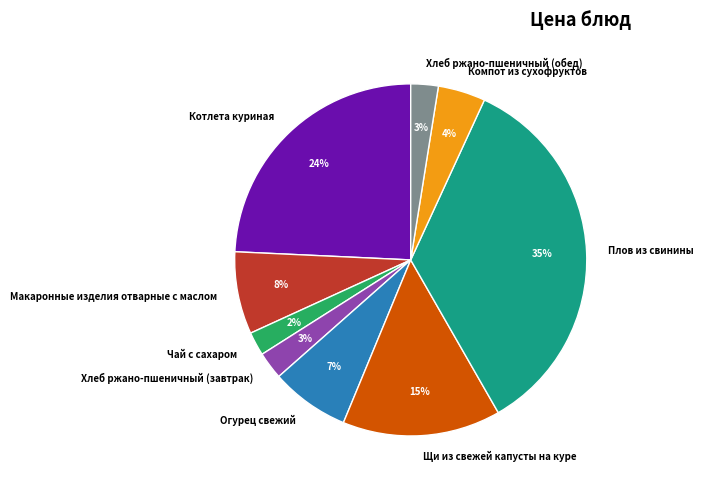

How many segments does this pie chart have?

9